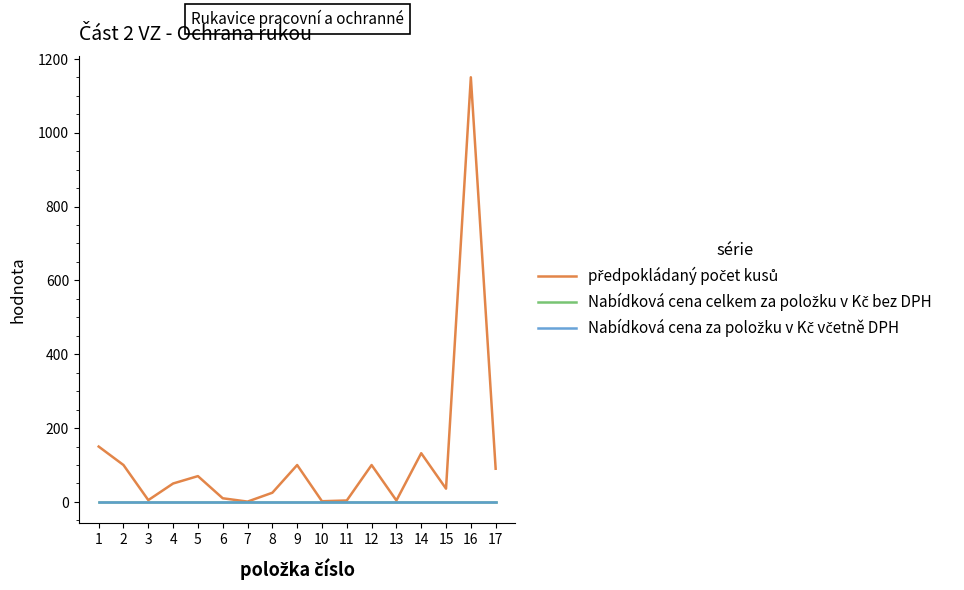

At which label is předpokládaný počet kusů closest to 575?

1